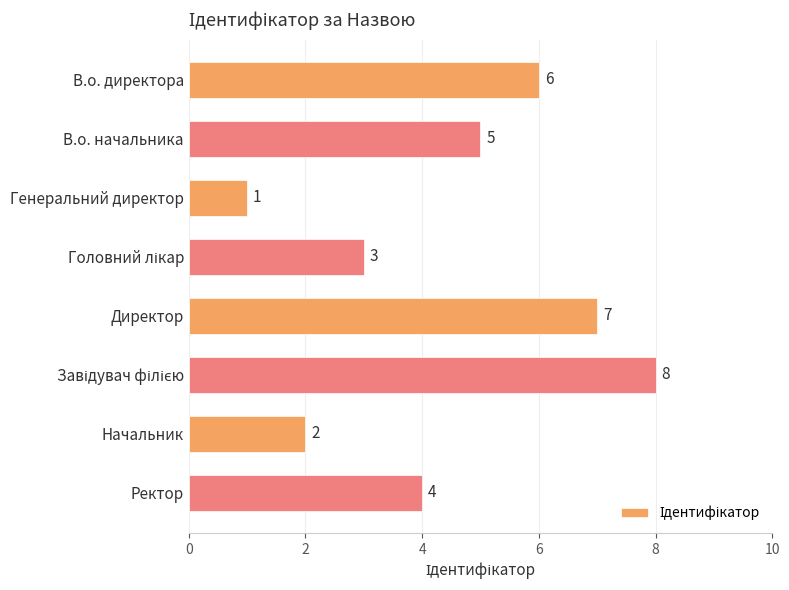

At which label is the value closest to 4?

Ректор